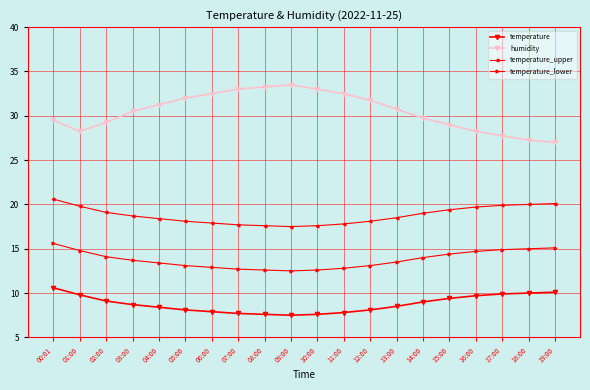

True or false: humidity and temperature cross at least once.

False